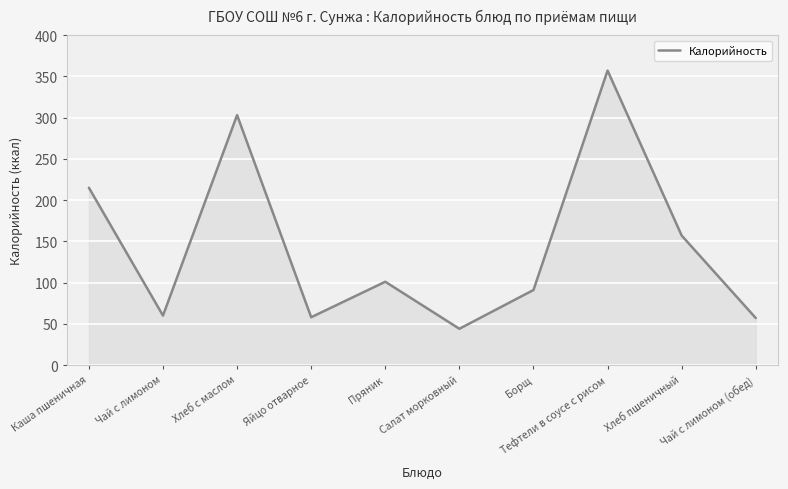

Where is the first local maximum?

Хлеб с маслом